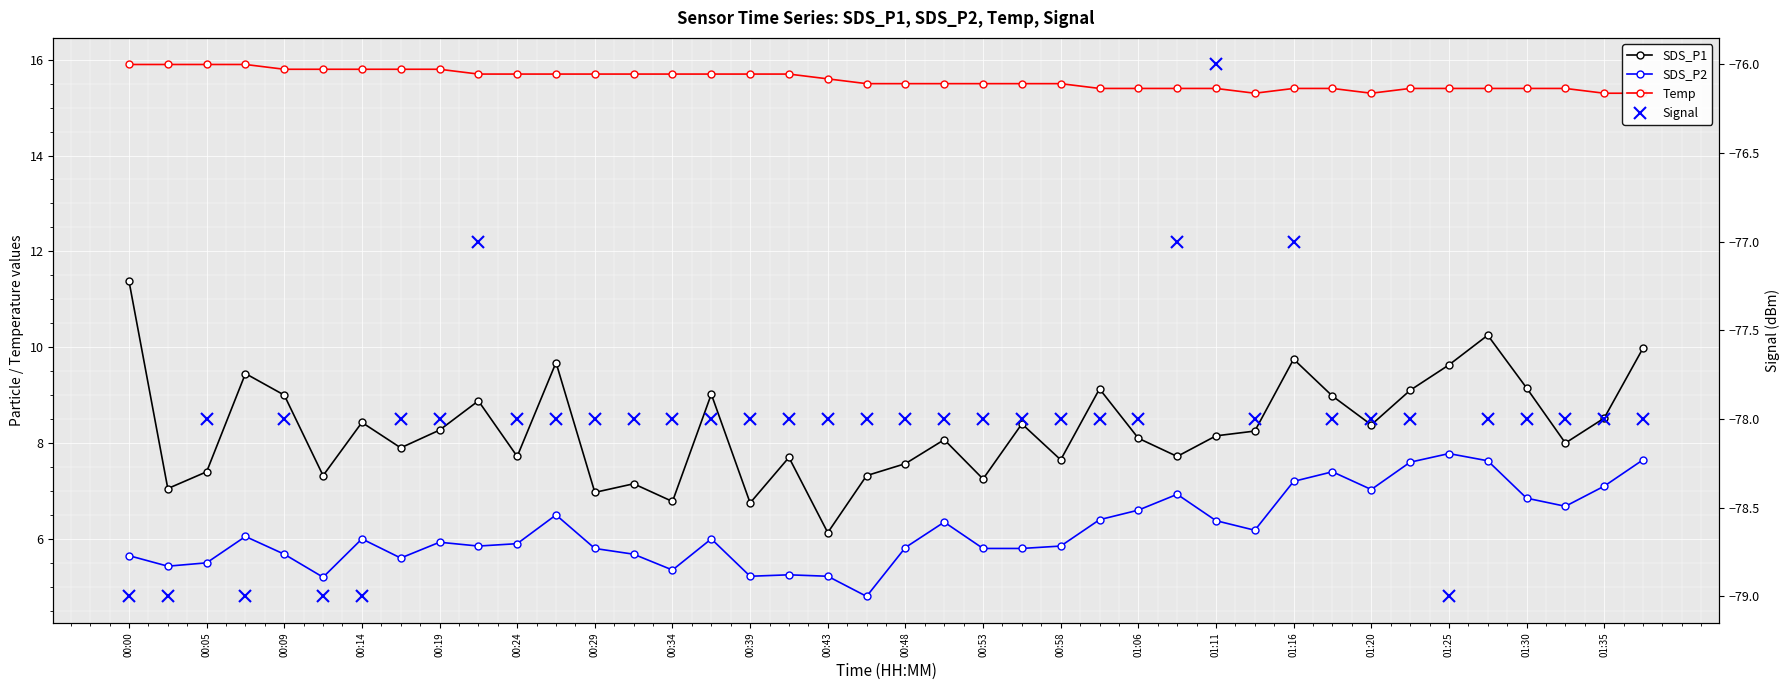

Where is the first local minimum for Signal?

00:14